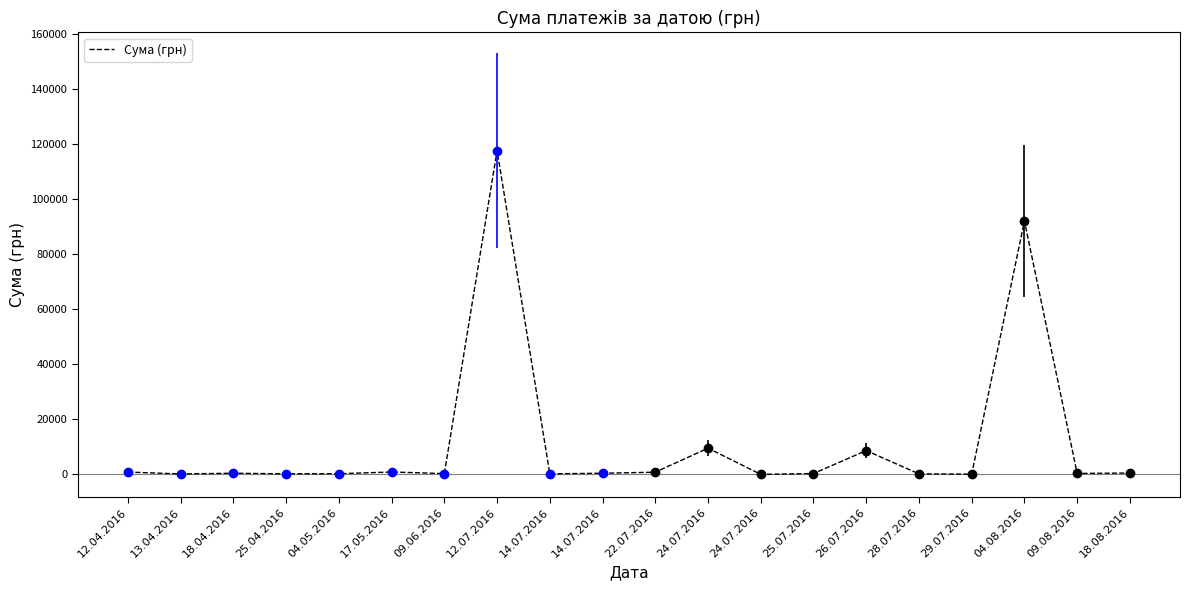

Reading right to left, extract all data points from this chart.

496.0	361.8	91998.9	97.8	199.0	8661.0	323.2	11.2	9532.1	805.0	425.8	219.0	117568.8	300.0	881.4	252.8	215.5	425.8	173.9	859.3